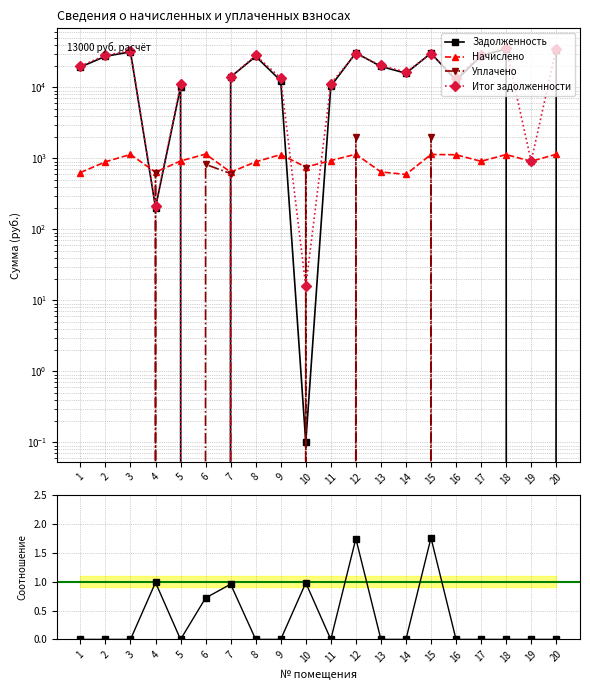

How many values in the Начислено series are below 922?

10